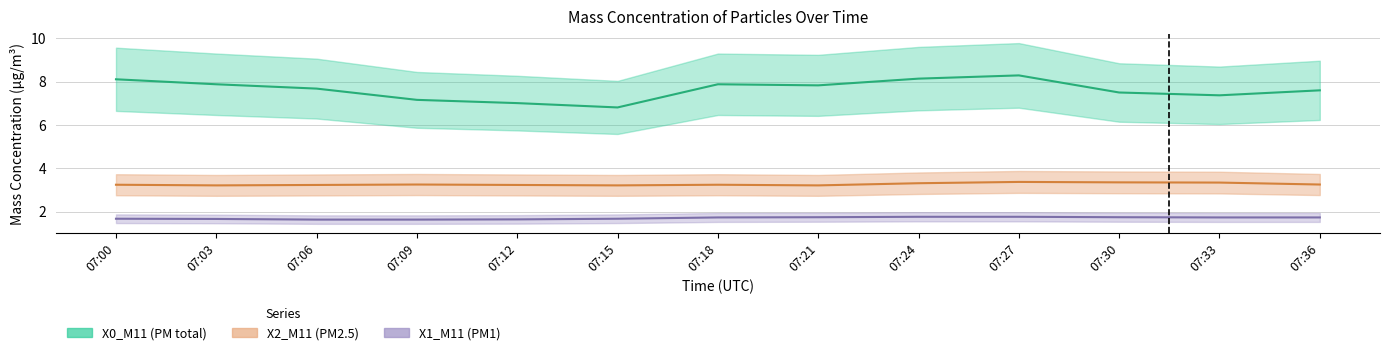

At which label is X2_M11 closest to 3?

07:03